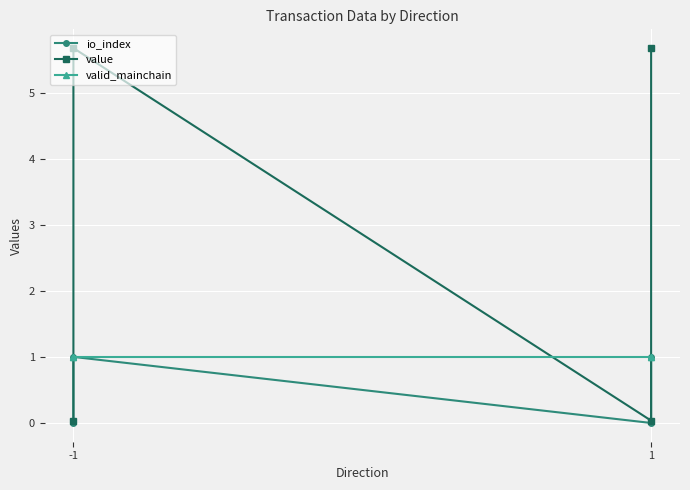

What is the lowest value of the valid_mainchain series?

1.0